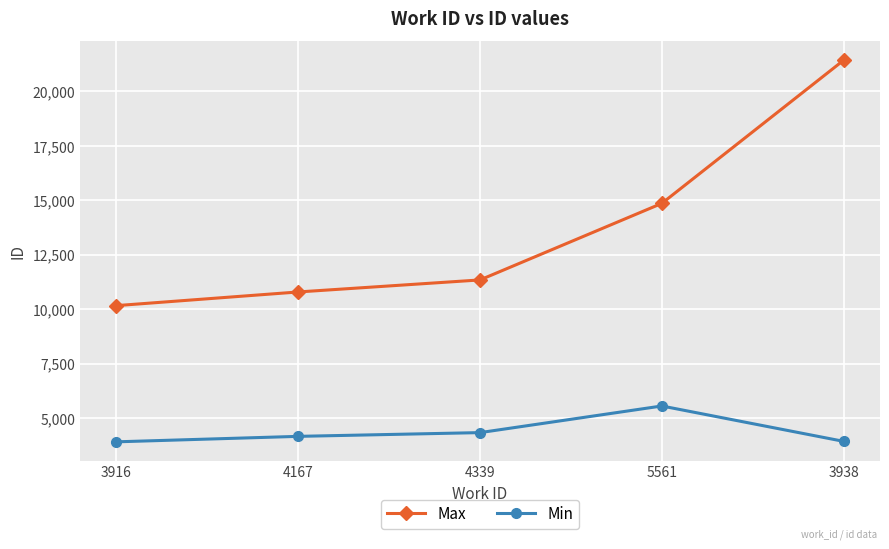

How many lines are shown in the chart?

2